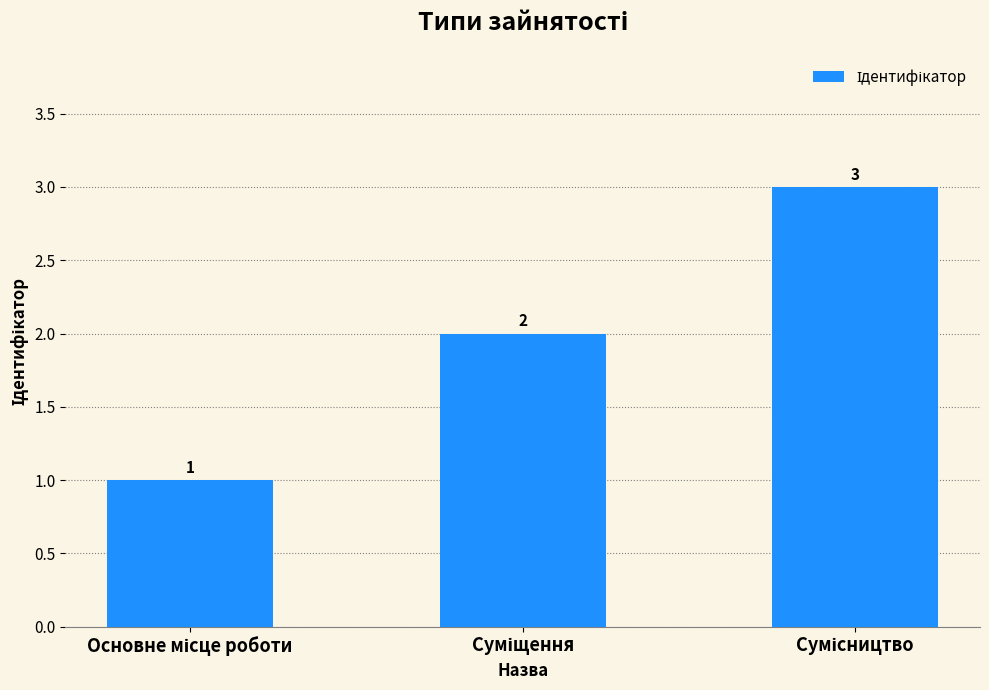

How many categories are shown in the chart?

3